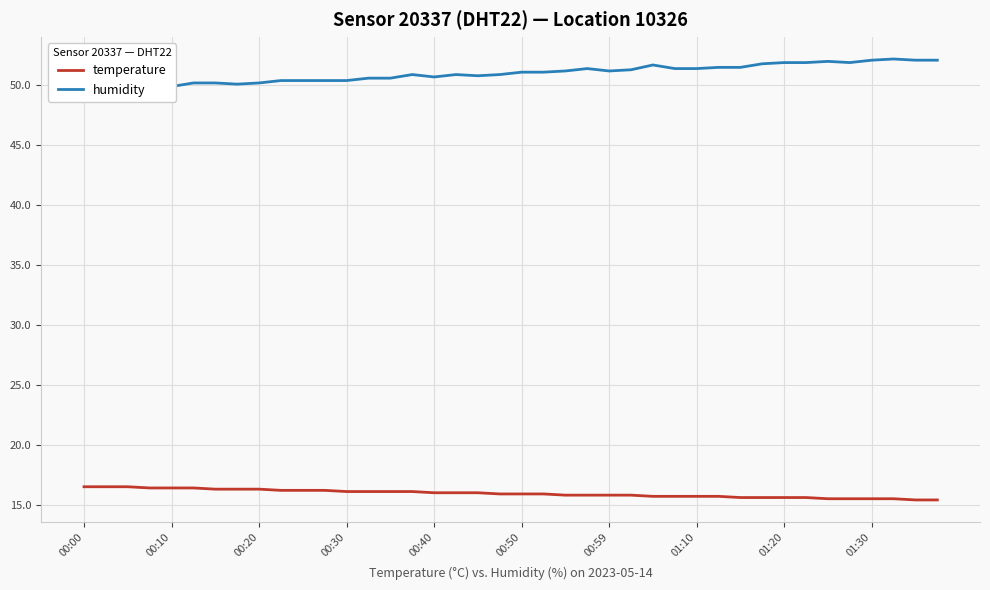

Is the value of temperature at 19 greater than the value of humidity at 13?

No